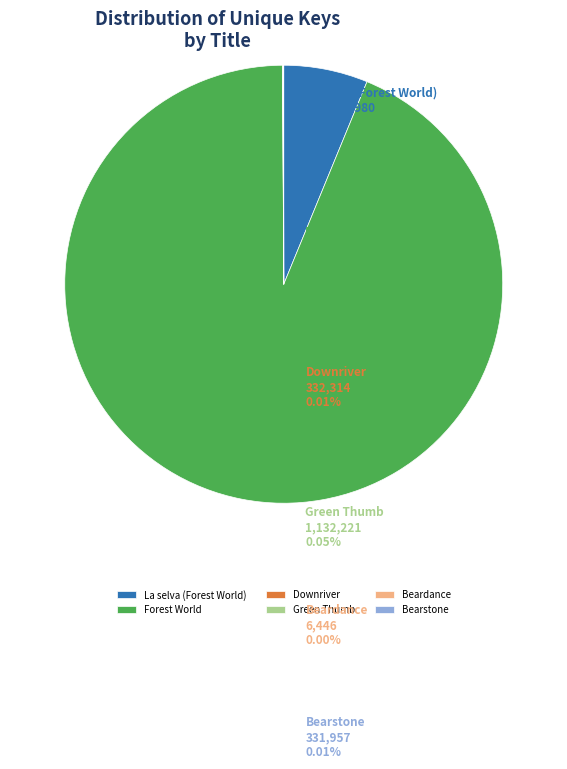

Is it true that La selva (Forest World) is 1% of the pie?

False